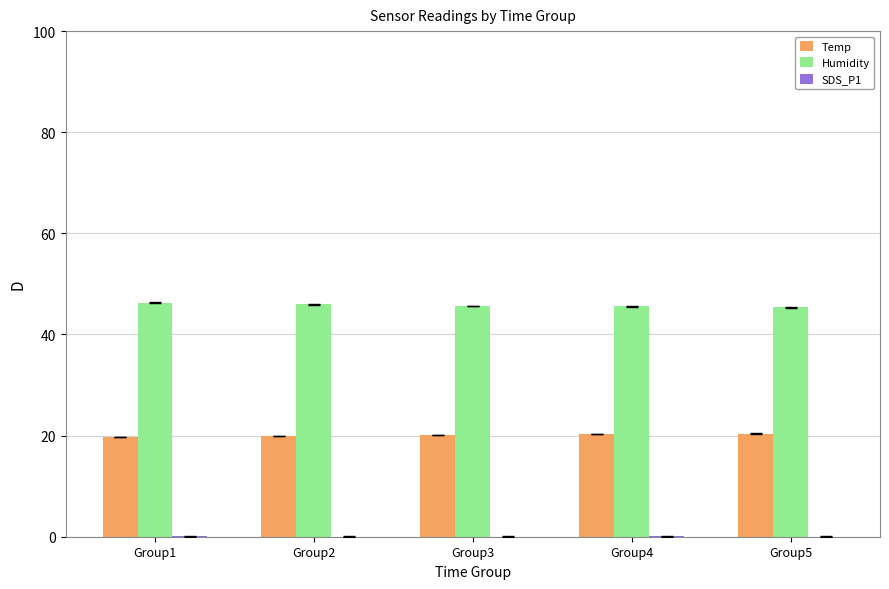

True or false: Temp has a value of 9.4 at Group5.

False